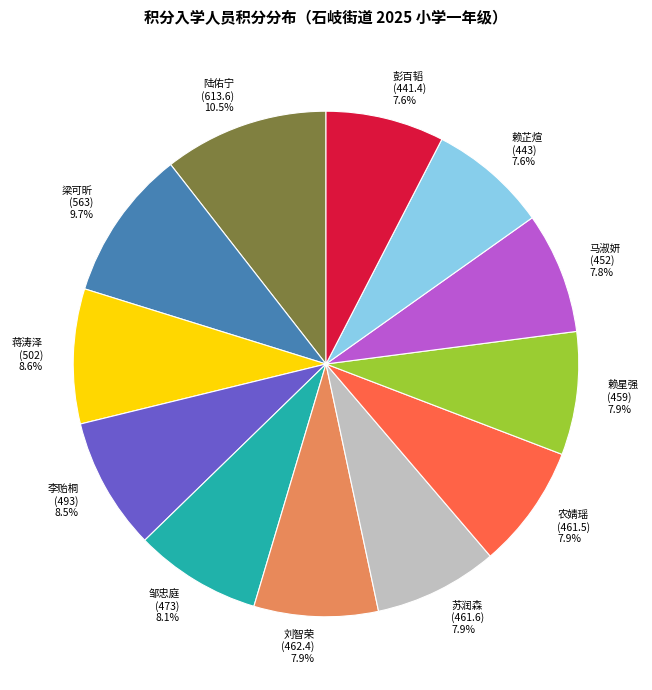

What is the largest slice in the pie chart?

陆佑宁 (613.6)